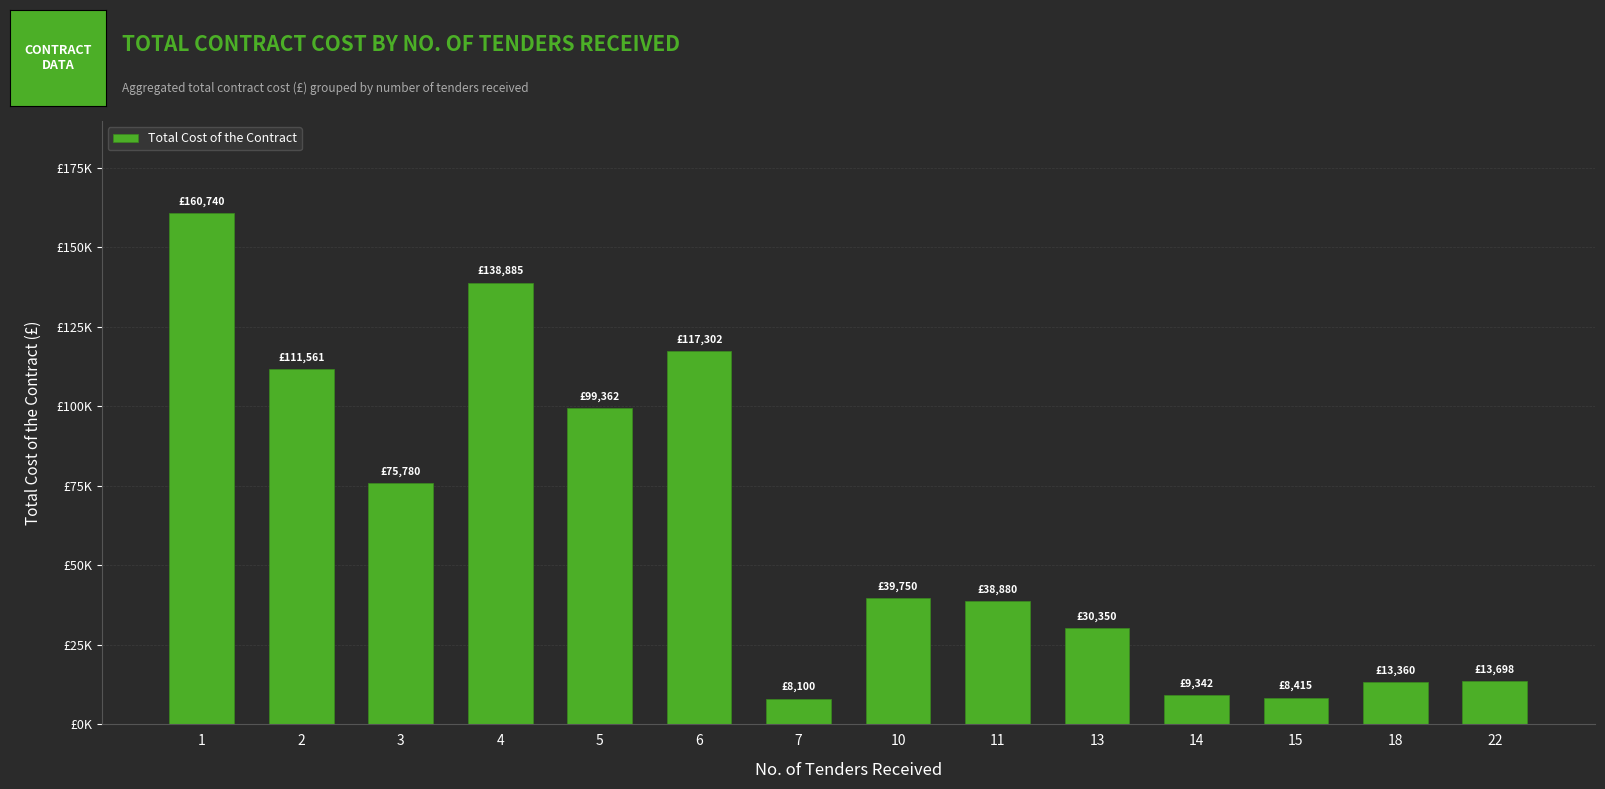

What is the difference between the maximum and minimum values?

152640.0